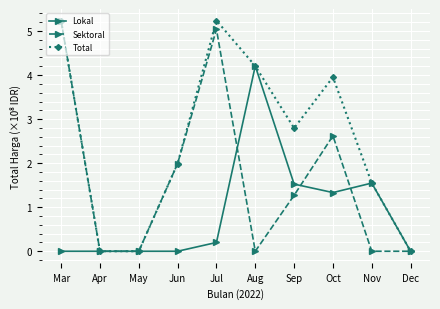

How many interior local peaks does the Sektoral series have?

2